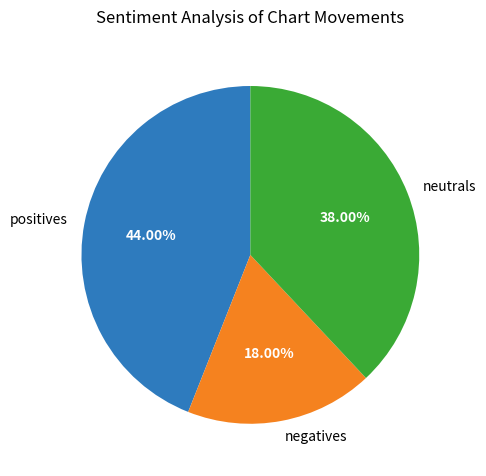

Does any single category account for the majority?

No